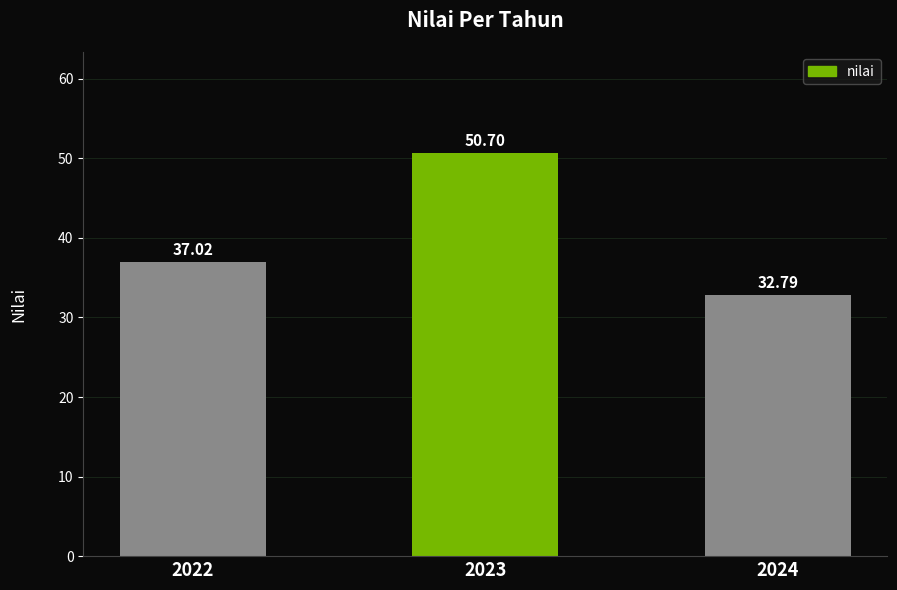

At which label is the value closest to 41?

2022